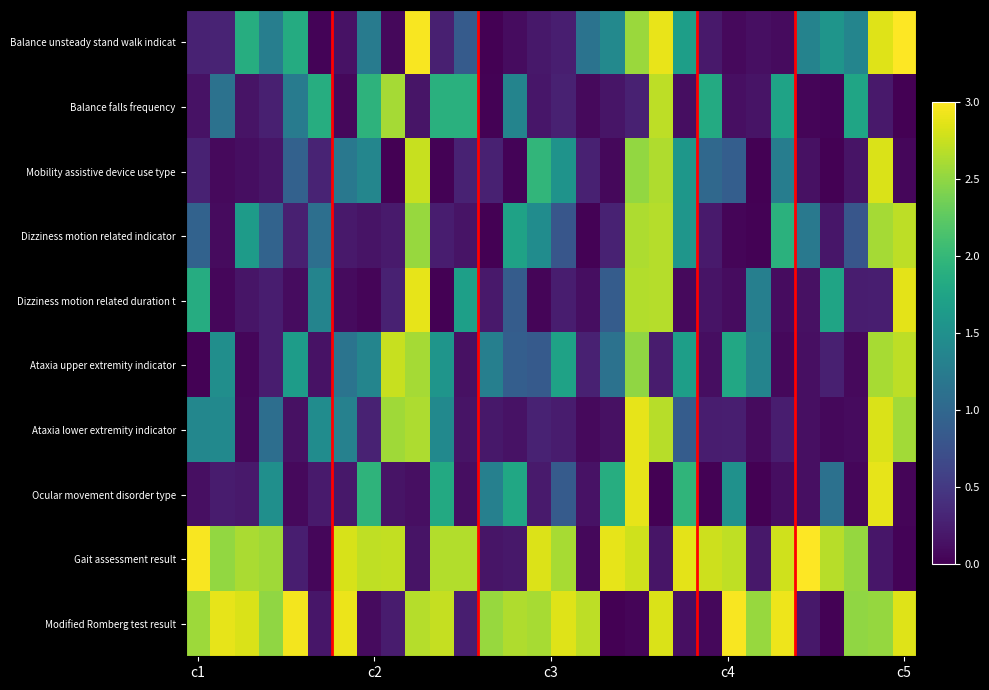

Rank the series by their maximum value, from lowest to highest.

Dizziness motion related indicator, Balance falls frequency, Ataxia upper extremity indicator, Mobility assistive device use type, Ataxia lower extremity indicator, Dizziness motion related duration t, Ocular movement disorder type, Modified Romberg test result, Gait assessment result, Balance unsteady stand walk indicat